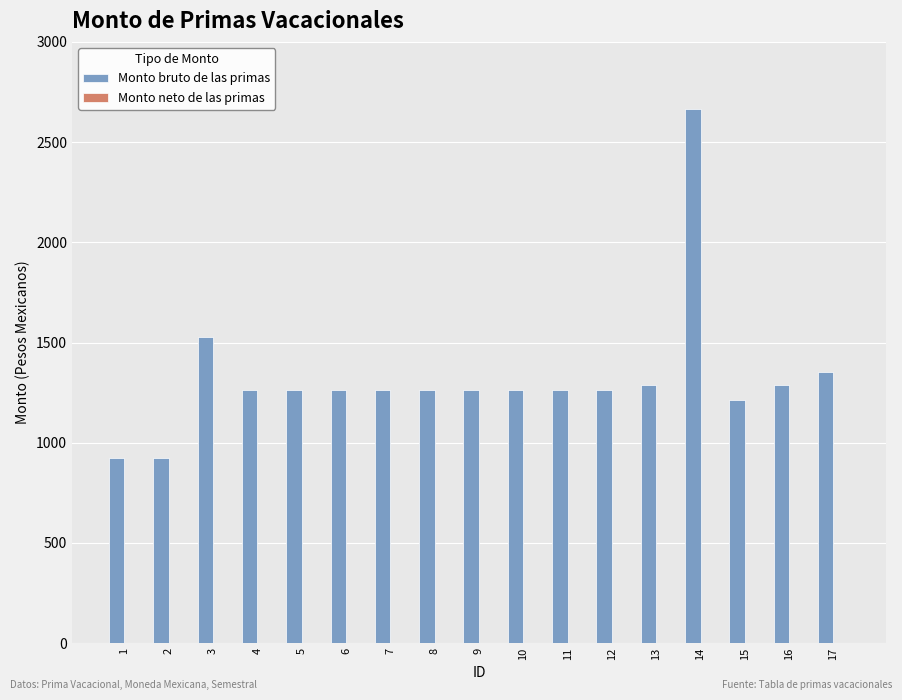

Is it true that the value at 13 is 1912.3?

False